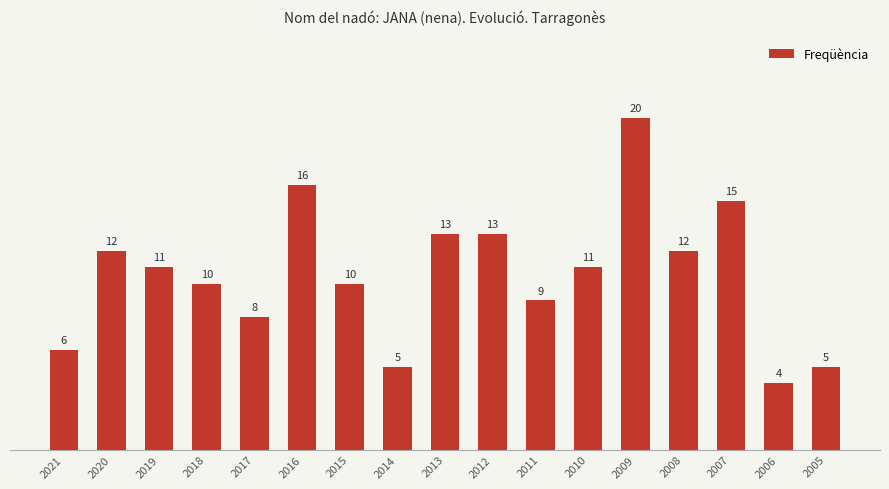

What is the difference between the second highest and minimum values?

12